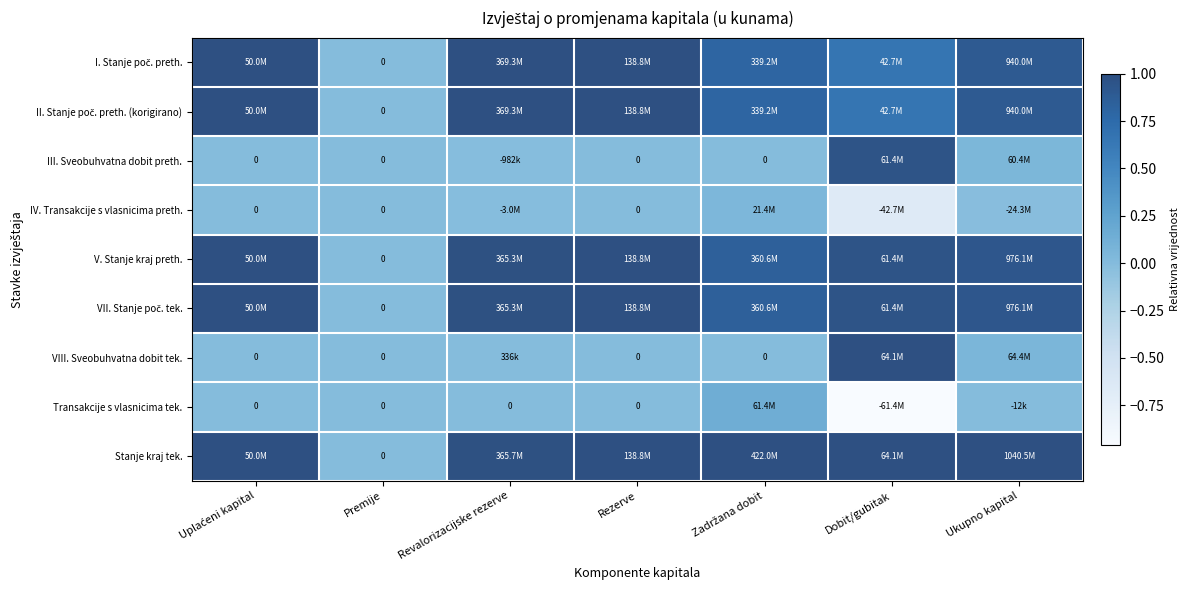

How many categories are shown in the chart?

7